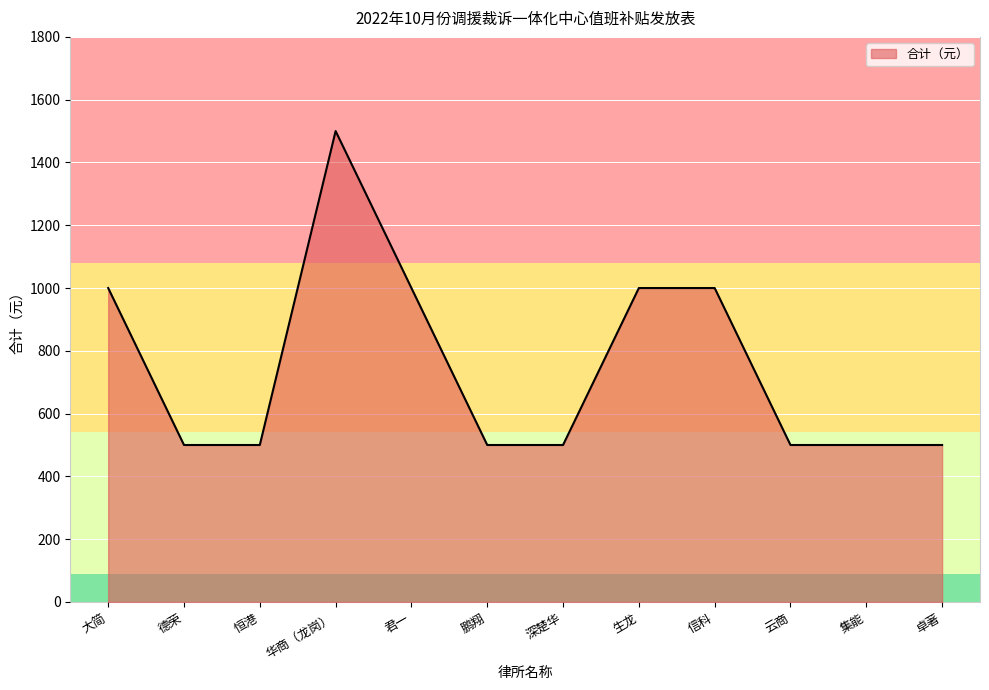

What is the sum of all values?

9000